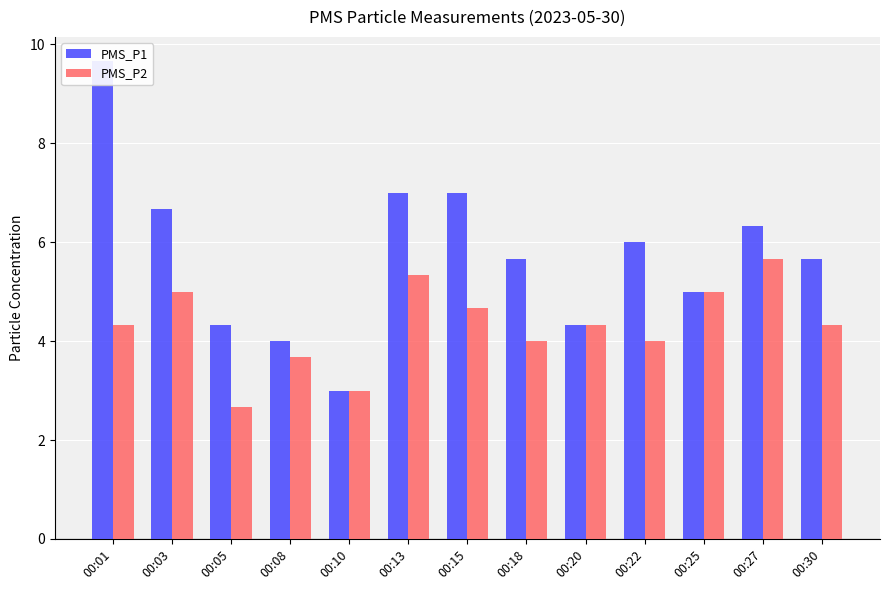

Are the bars grouped side by side (vs. stacked)?

Yes